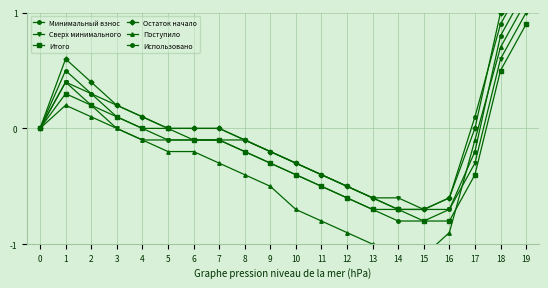

Count the number of data series in this chart.

6